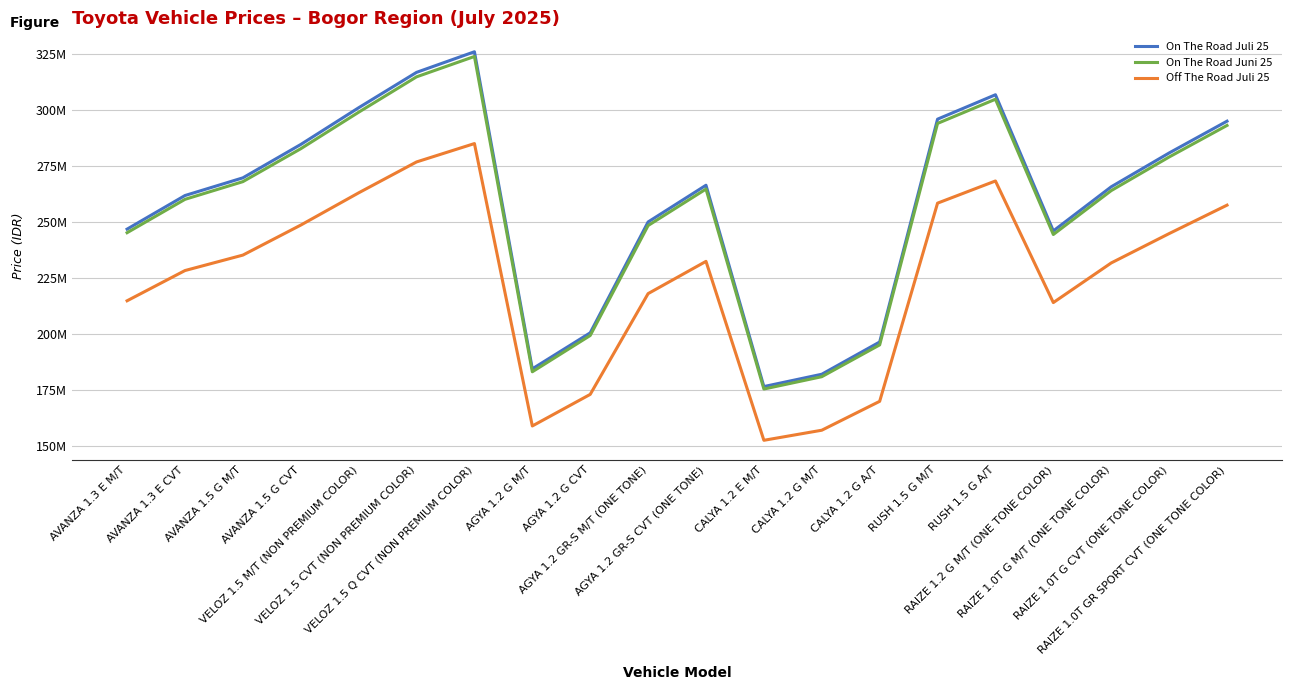

Which series has the largest total across all categories?

On The Road Juli 25